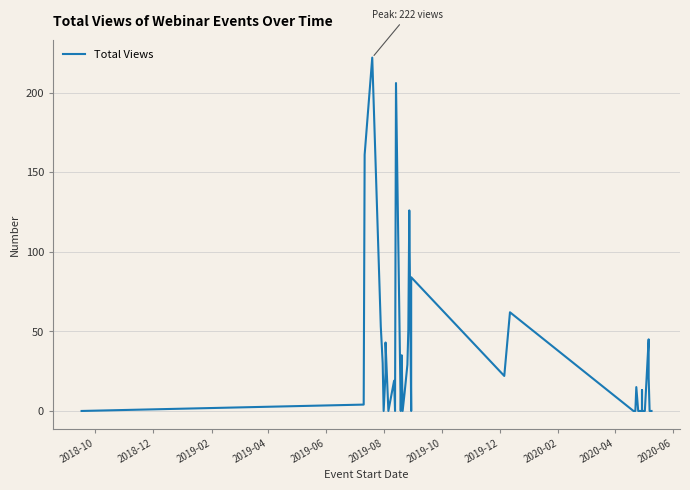

True or false: the data has more than 0 interior local peaks.

True